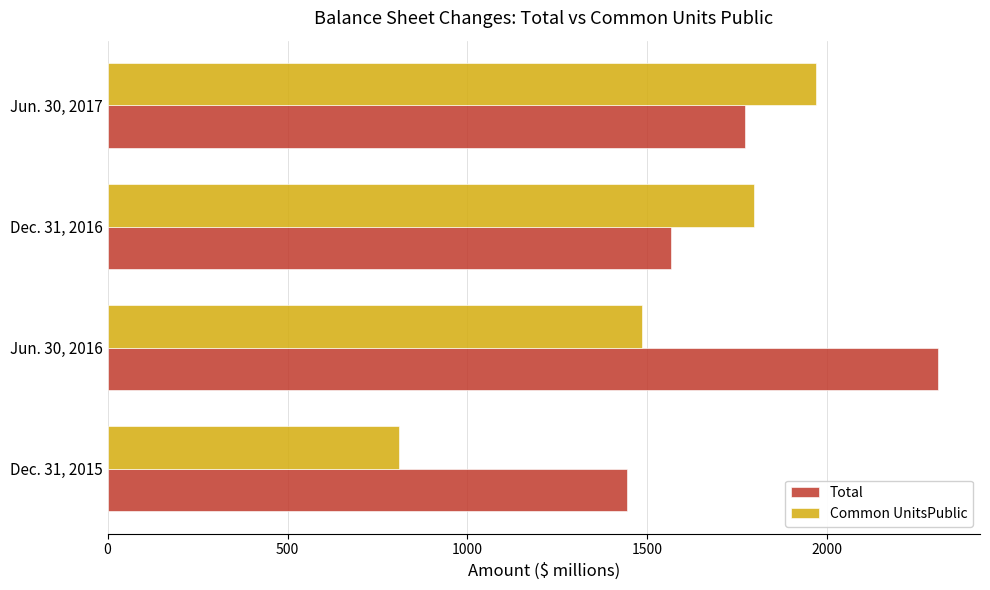

Is it true that Common UnitsPublic equals 1970 at Jun. 30, 2017?

True